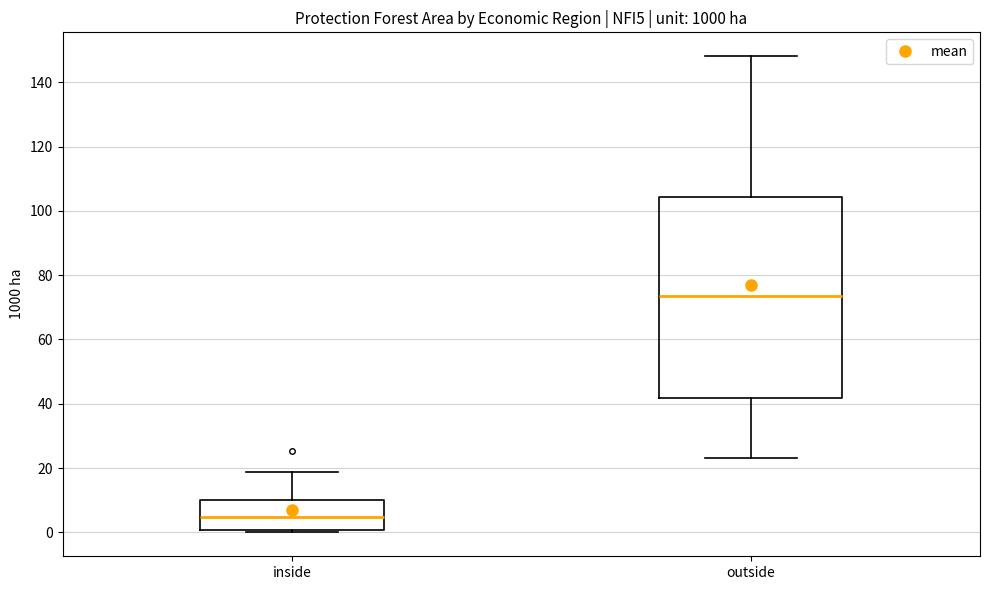

Where does the upper whisker of the box for outside end on the y-axis? The values are not printed on the chart, so give them approximately, as read against the axis.

148